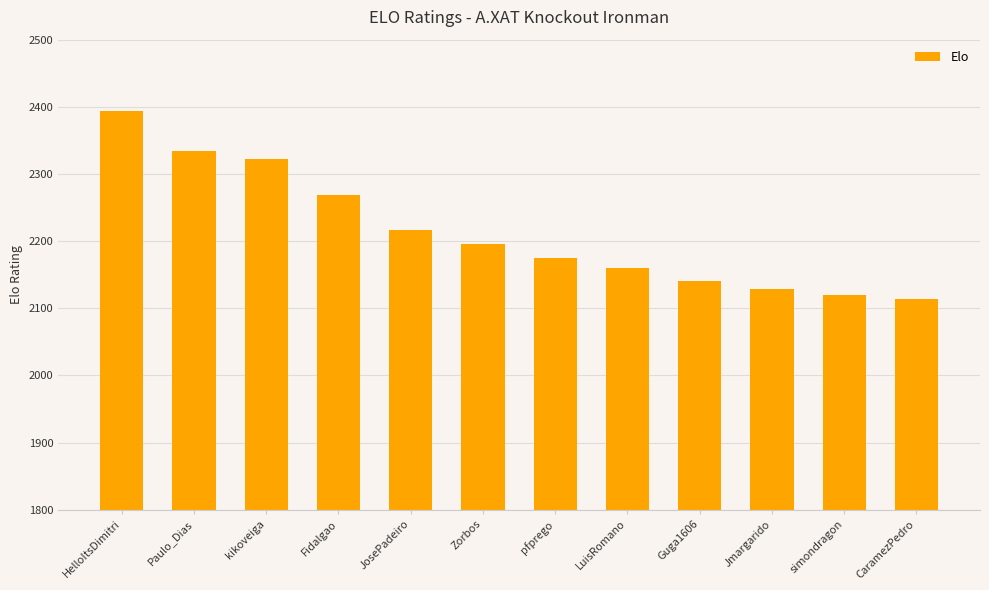

What is the difference between the maximum and minimum values?

280